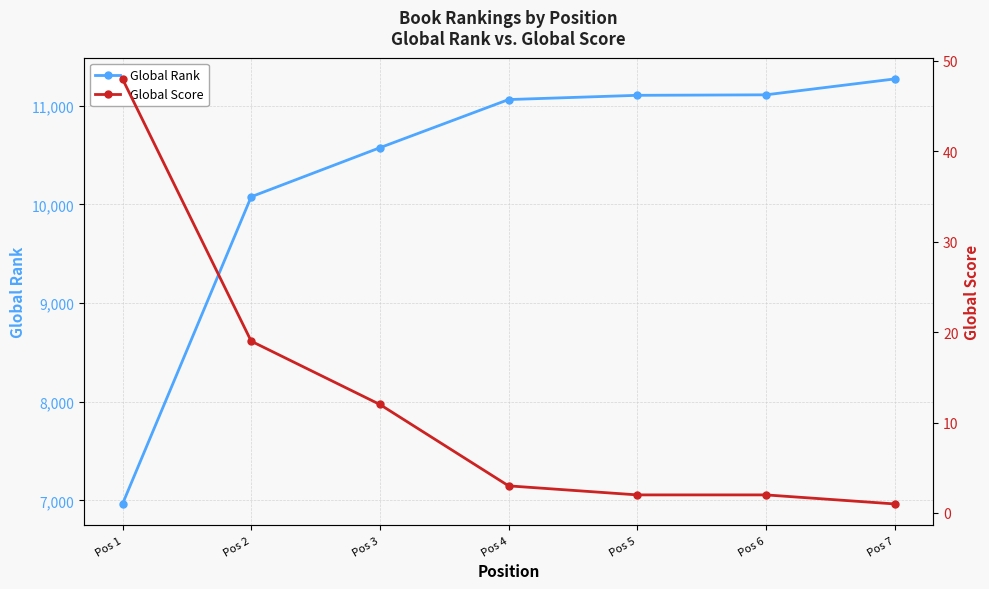

What is the spread (max minus min) of values at Pos 2?

10059